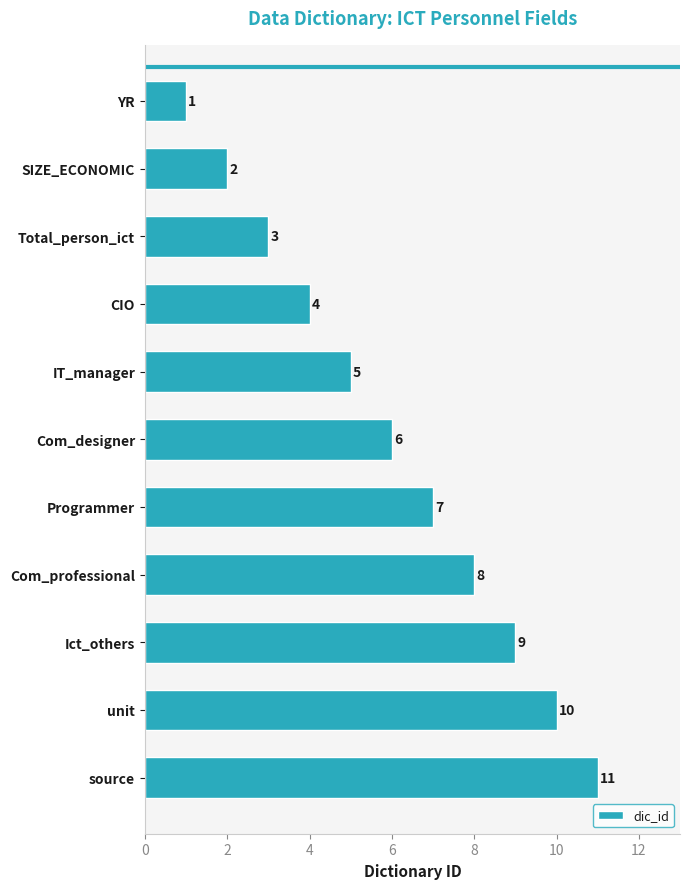

What is the difference between the values at source and Programmer?

4